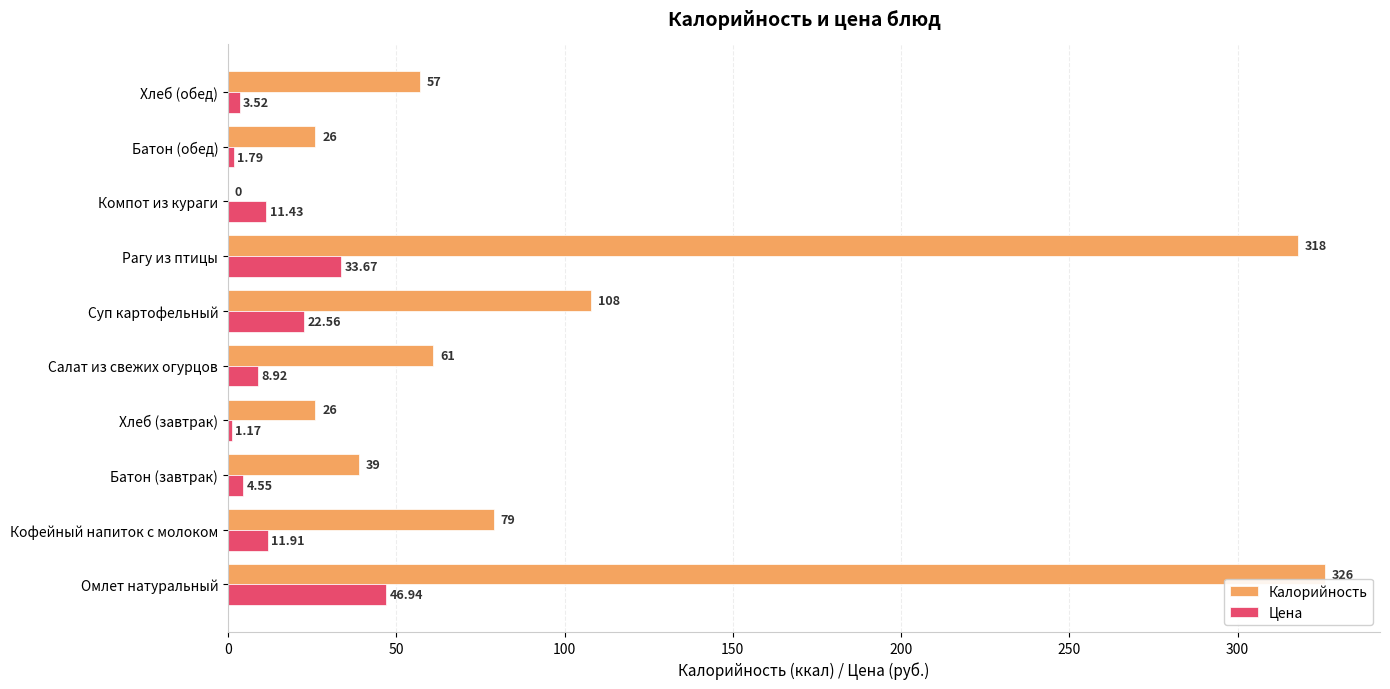

Is the value of Цена at Хлеб (обед) greater than the value of Калорийность at Омлет натуральный?

No